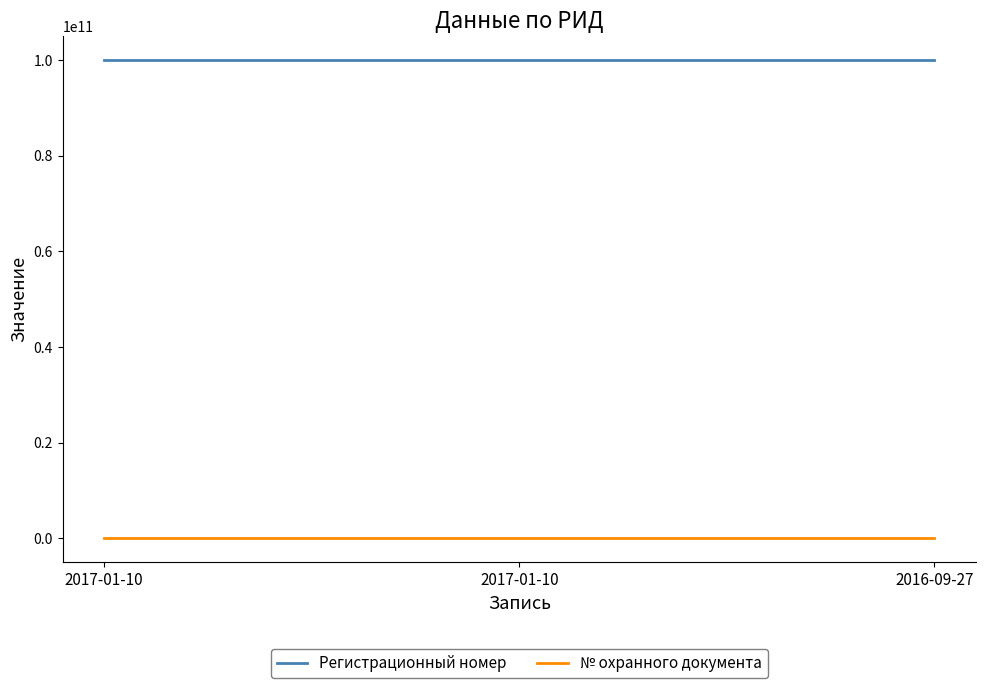

What is the sum of the Регистрационный номер values at 2016-09-27 and 2017-01-10?

200000010473